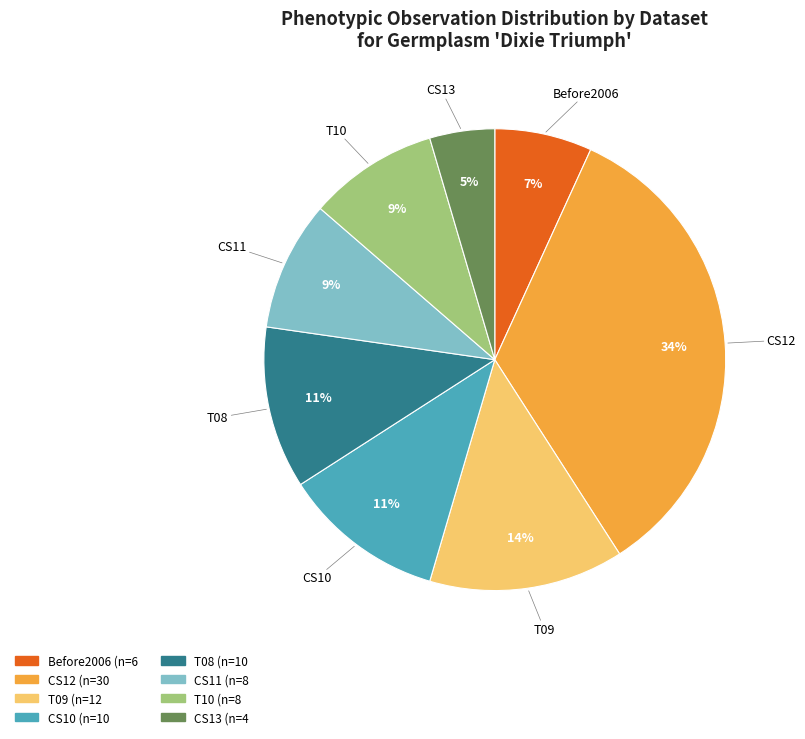

Is there a majority slice in this chart?

No